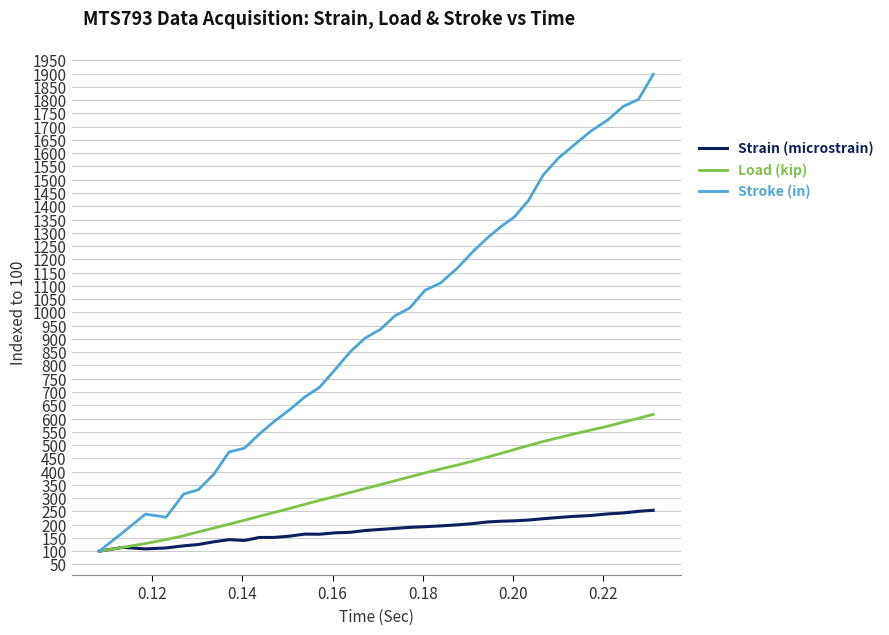

Rank the series by their average value, from lowest to highest.

Strain (microstrain), Load (kip), Stroke (in)